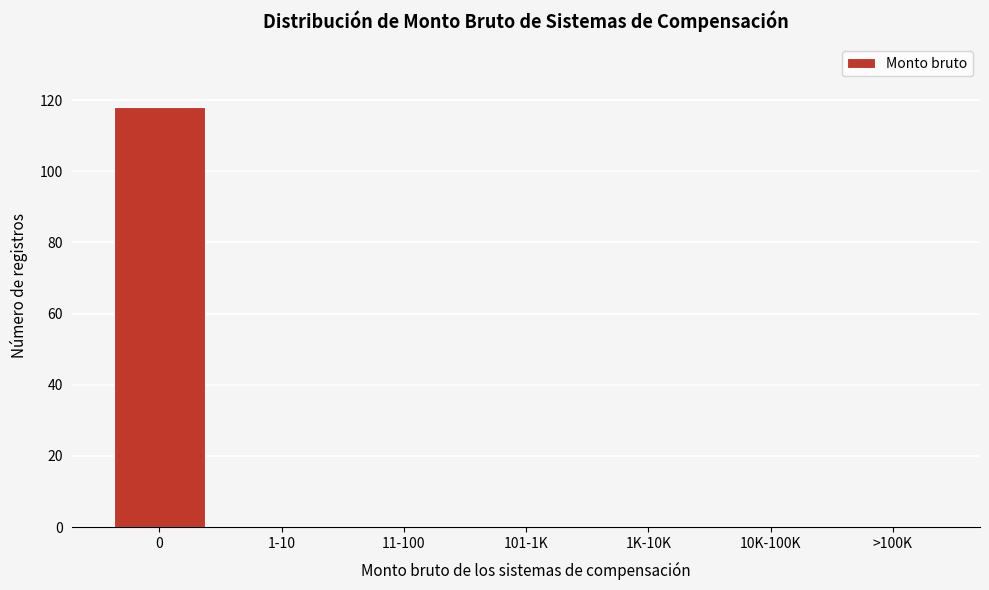

Reading right to left, extract all data points from this chart.

>100K=0	10K-100K=0	1K-10K=0	101-1K=0	11-100=0	1-10=0	0=118